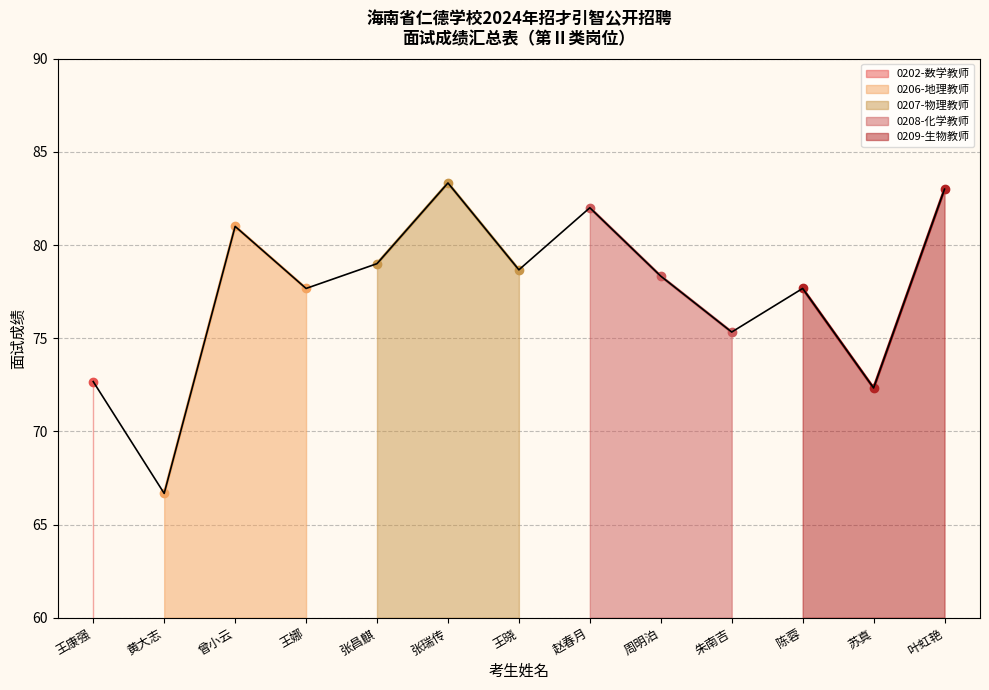

Is it true that 0206-地理教师 equals 77.7 at 王娜?

True